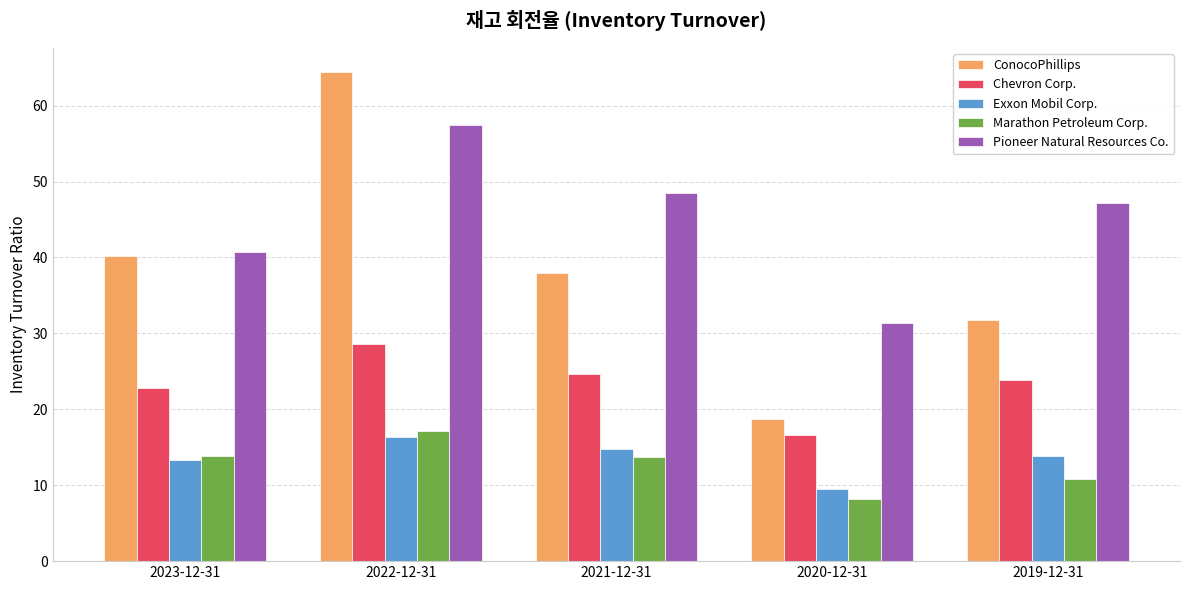

What is the average value of the Exxon Mobil Corp. series?

13.5